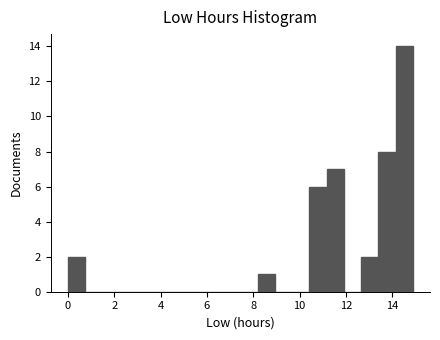

Read against the x-axis, roughly where is the centre of the tallest bar?

14.6